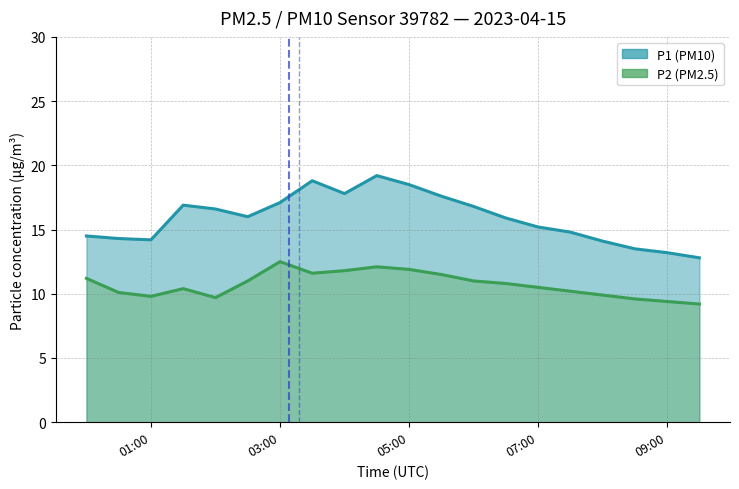

What is the difference between the maximum and minimum values in the P1 series?

6.4